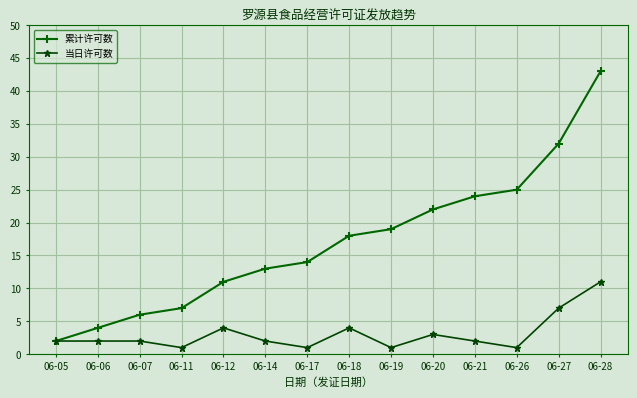

True or false: 当日许可数 has more than 2 interior local peaks.

True